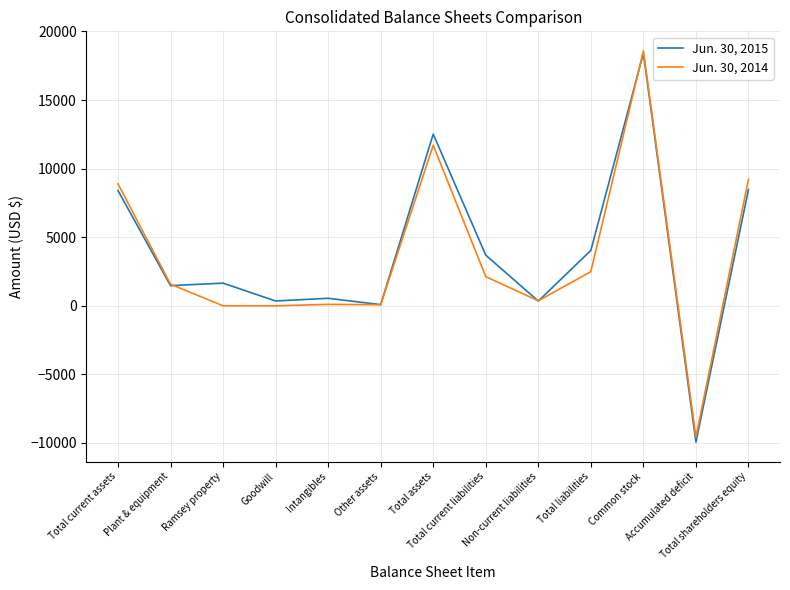

List the series in order of their overall mean, highest first.

Jun. 30, 2015, Jun. 30, 2014